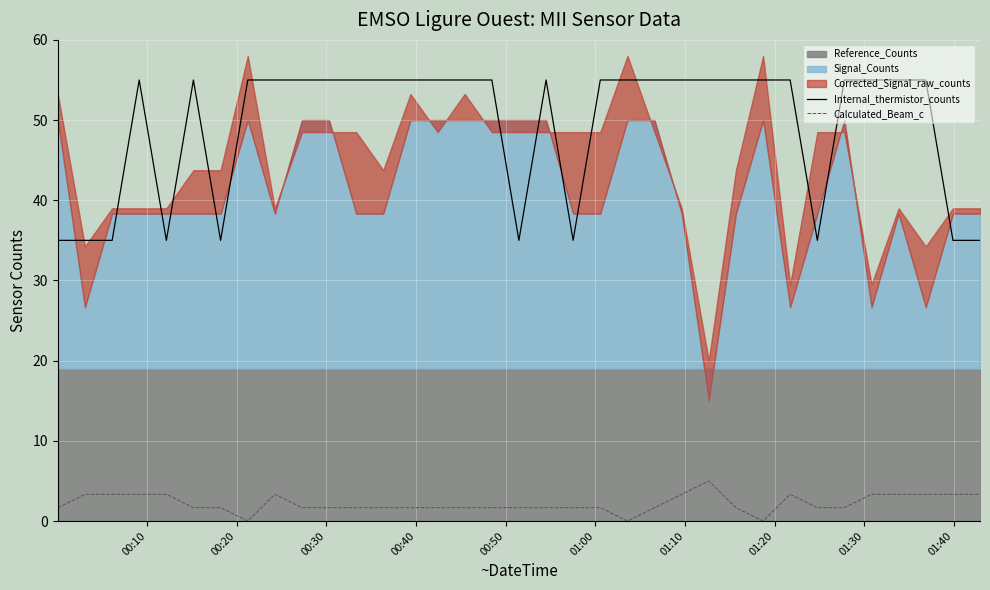

True or false: Calculated_Beam_c has more than 1 interior local peaks.

True